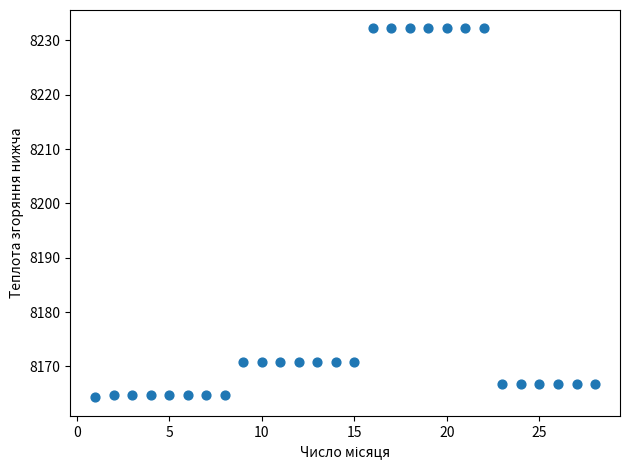

What is the range of Y values (max minus min)?

67.9